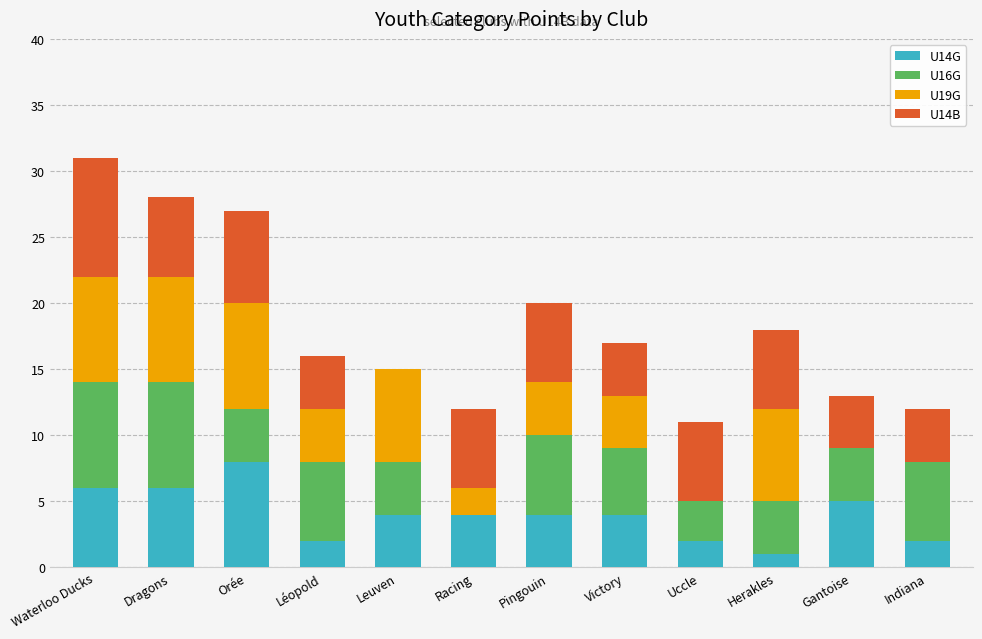

How many categories are shown in the chart?

12